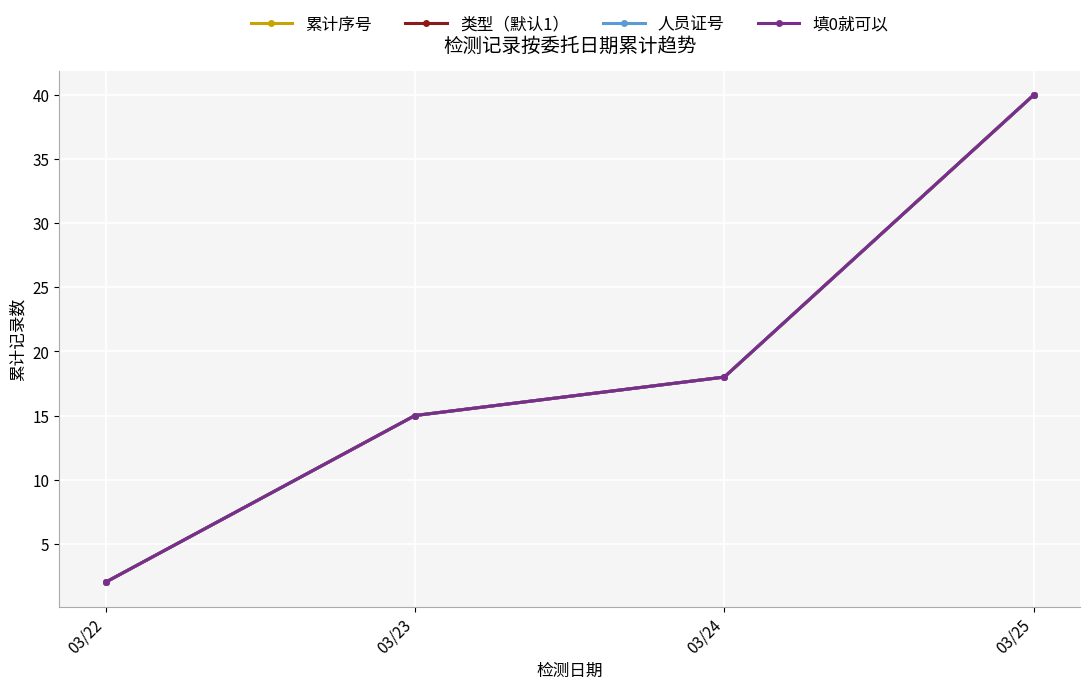

The 累计序号 series shows 23 at 03/23. True or false?

False